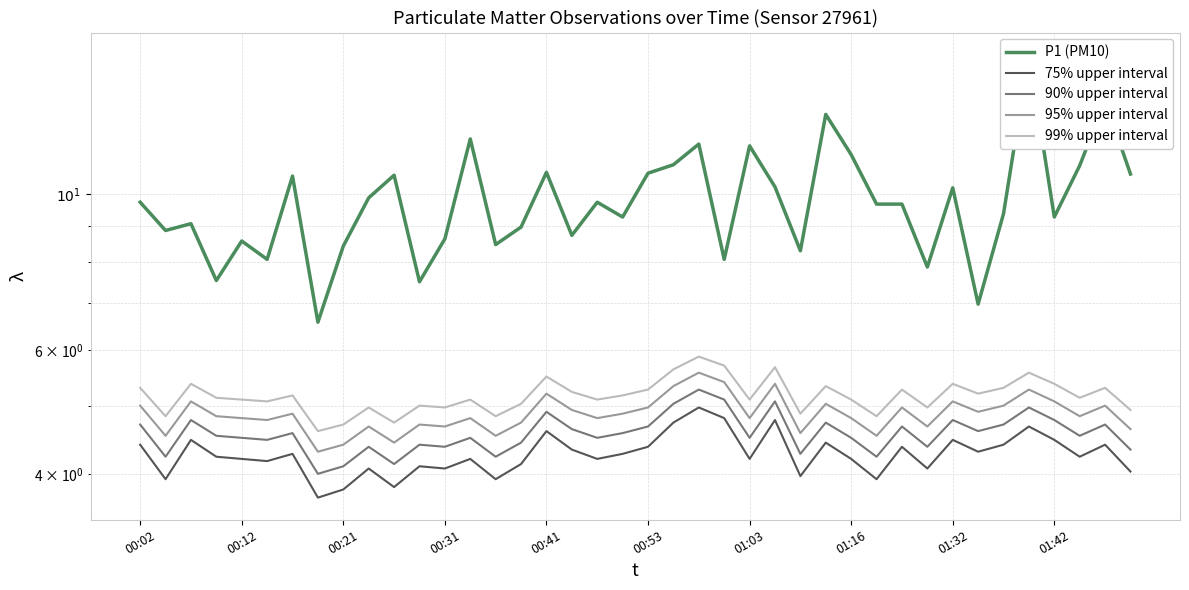

List the series in order of their peak value, lowest first.

75% upper interval, 90% upper interval, 95% upper interval, 99% upper interval, P1 (PM10)